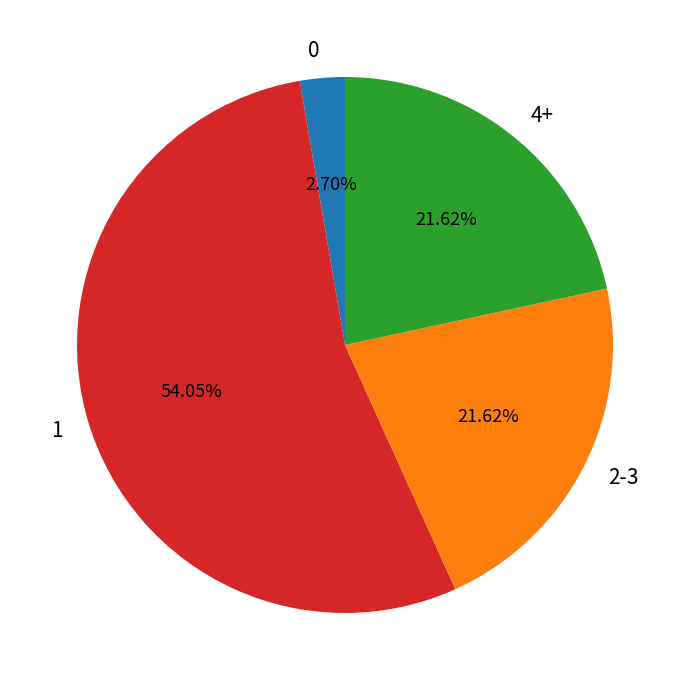

Approximately how many times larger is the value at 4+ compared to 0?

8.0